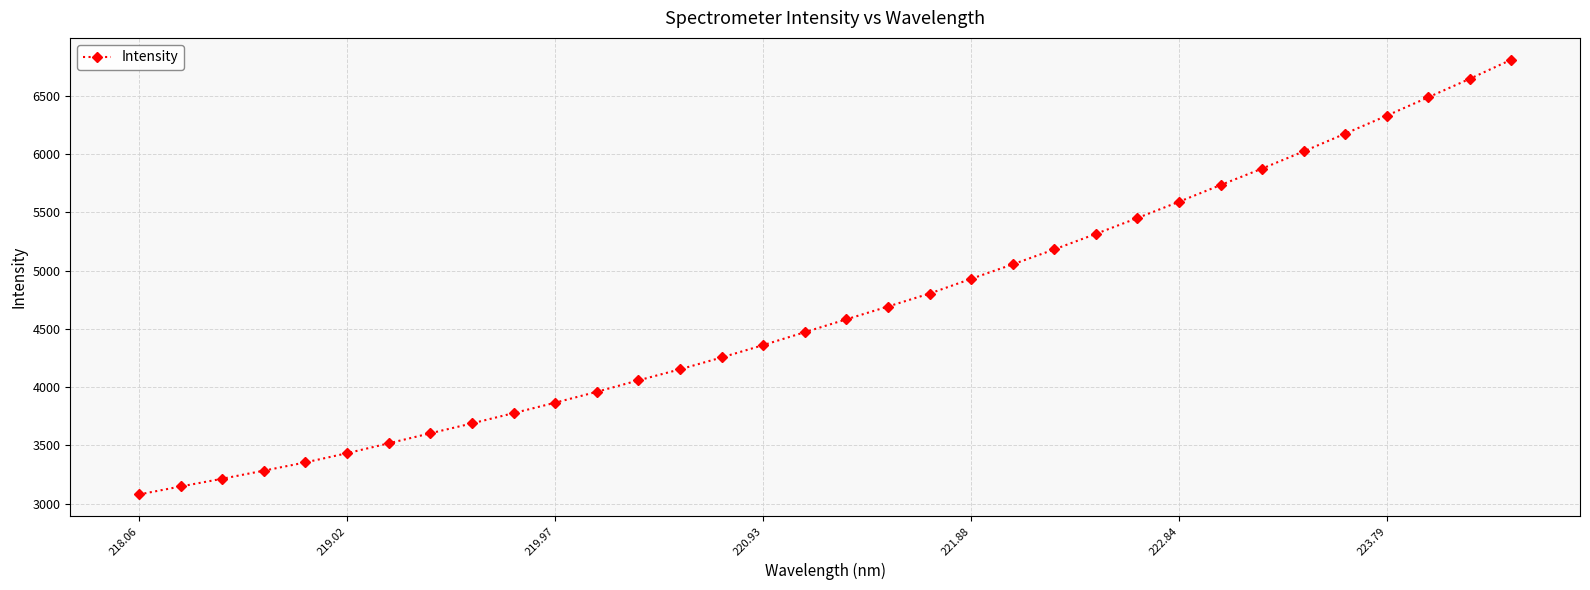

How many categories are shown in the chart?

34